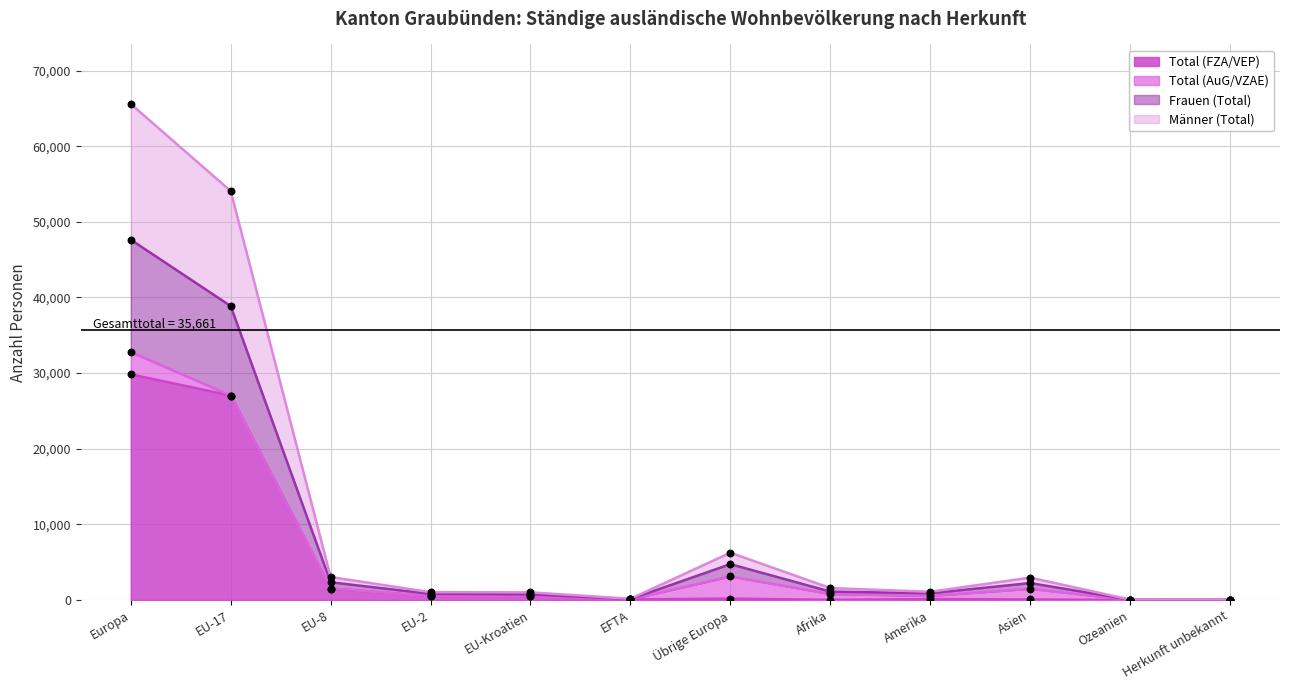

What is the total value across all series at Amerika?

1563